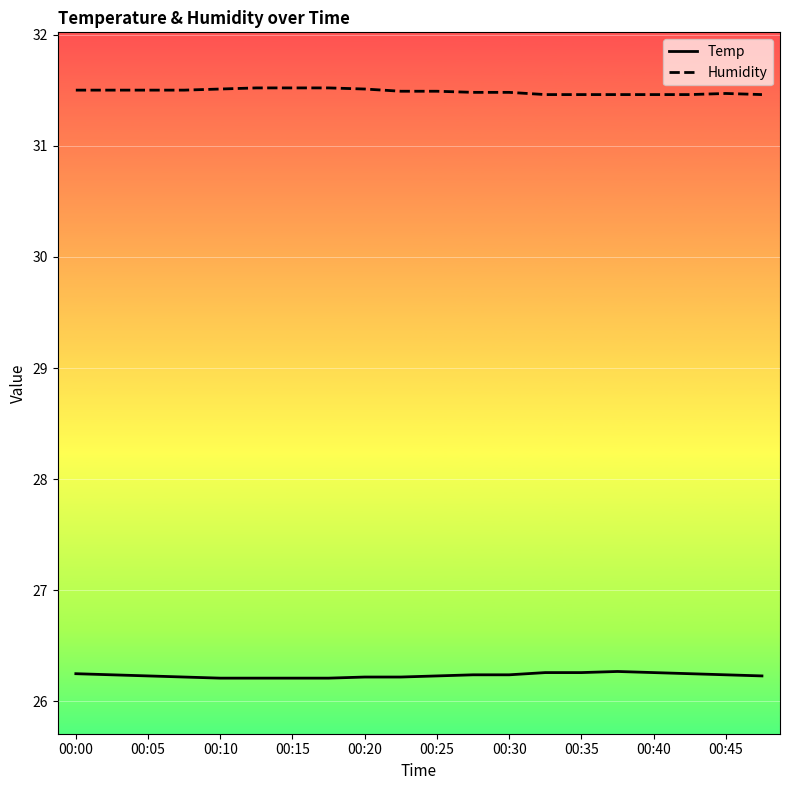

Which series has the largest total across all categories?

Humidity